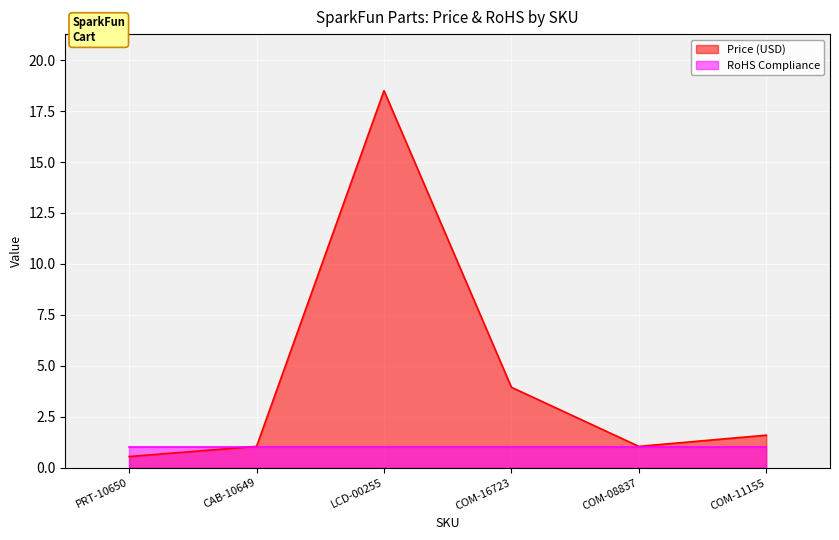

True or false: there are more than 2 points higher than both neighbors.

False